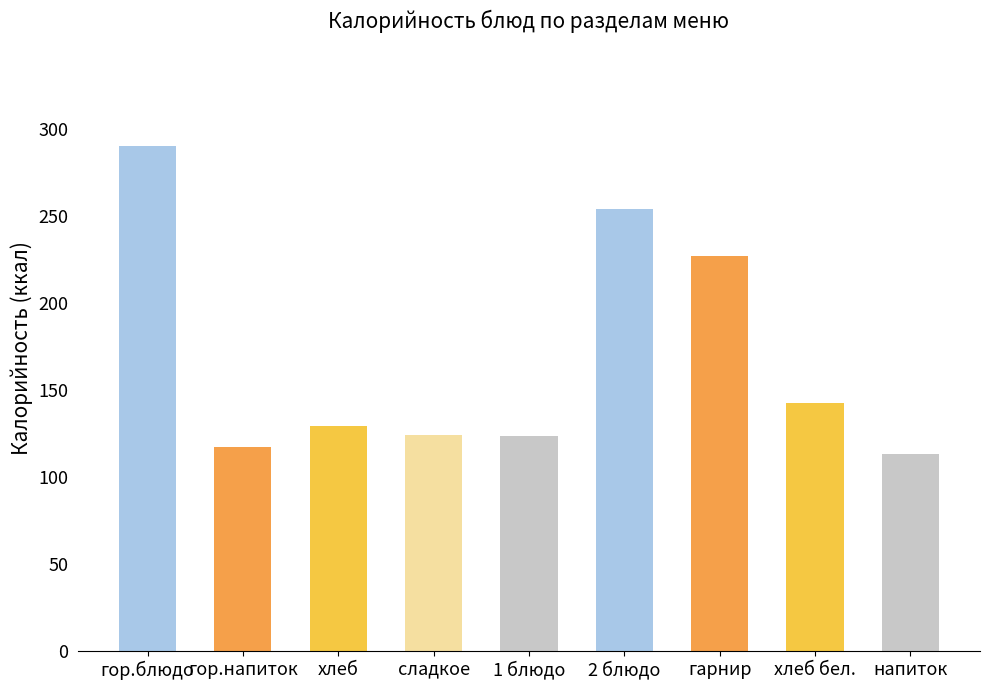

How many bars are there in total?

9